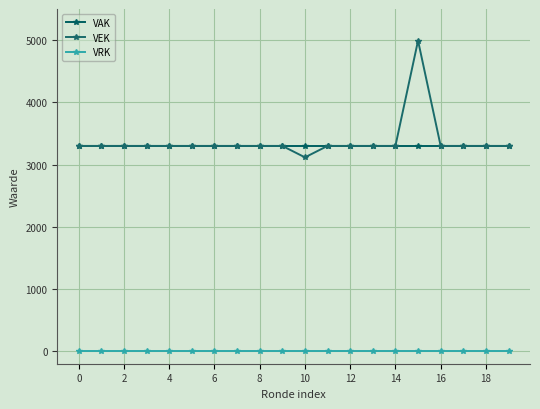

What are all the series names shown in the legend?

VAK, VEK, VRK